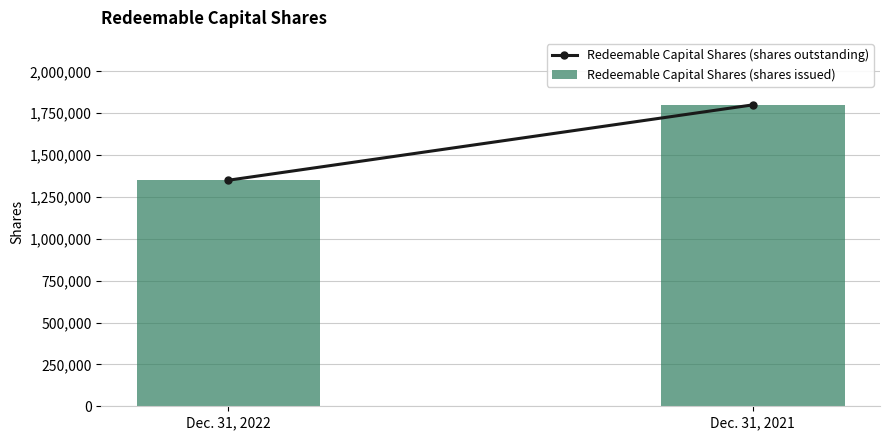

How many series are shown in this chart?

1